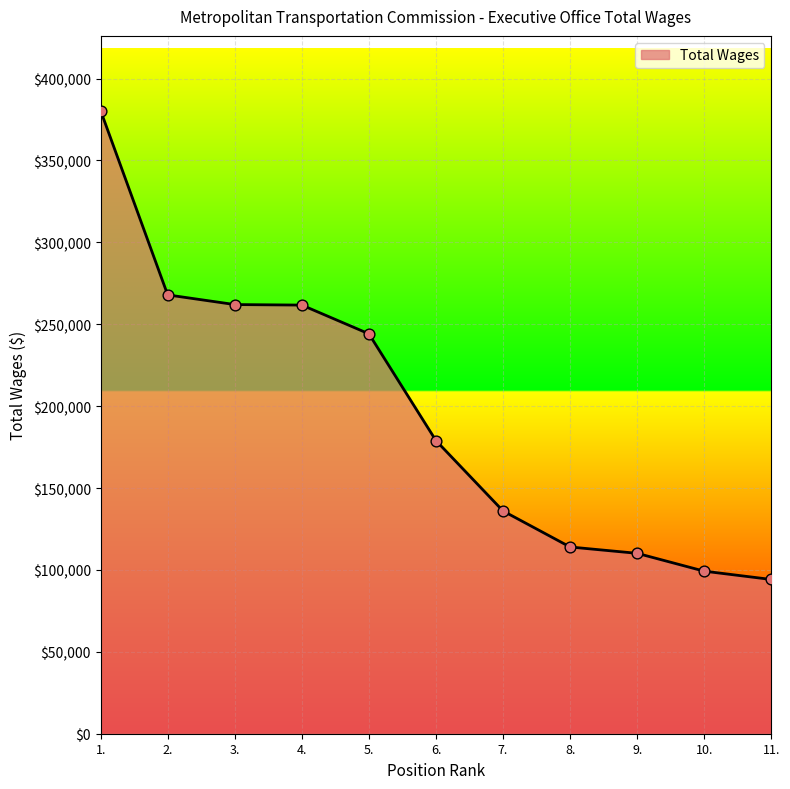

Approximately how many times larger is the value at 3. compared to 1.?

0.7